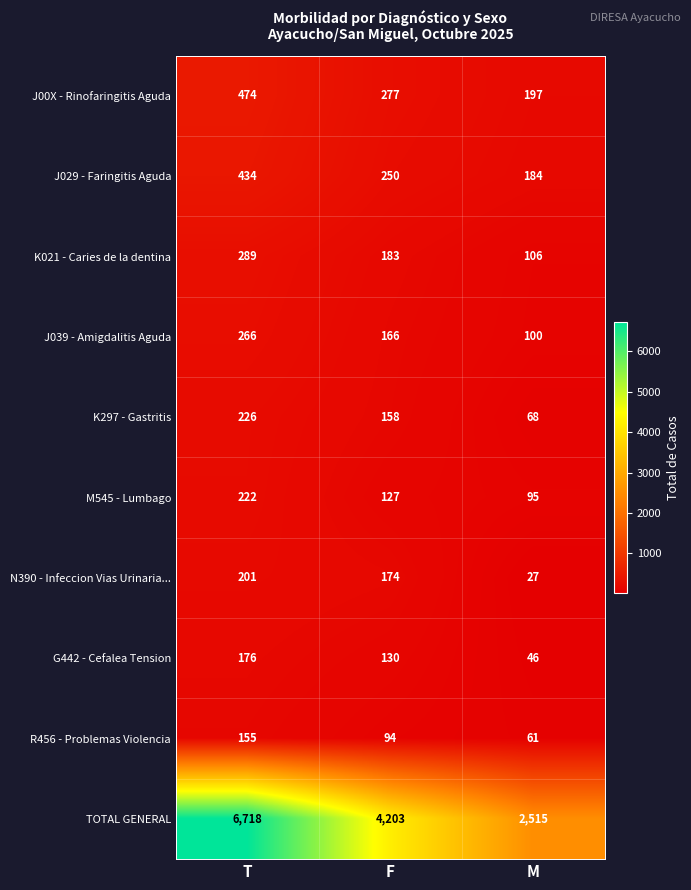

What is the minimum value shown in the chart?

27